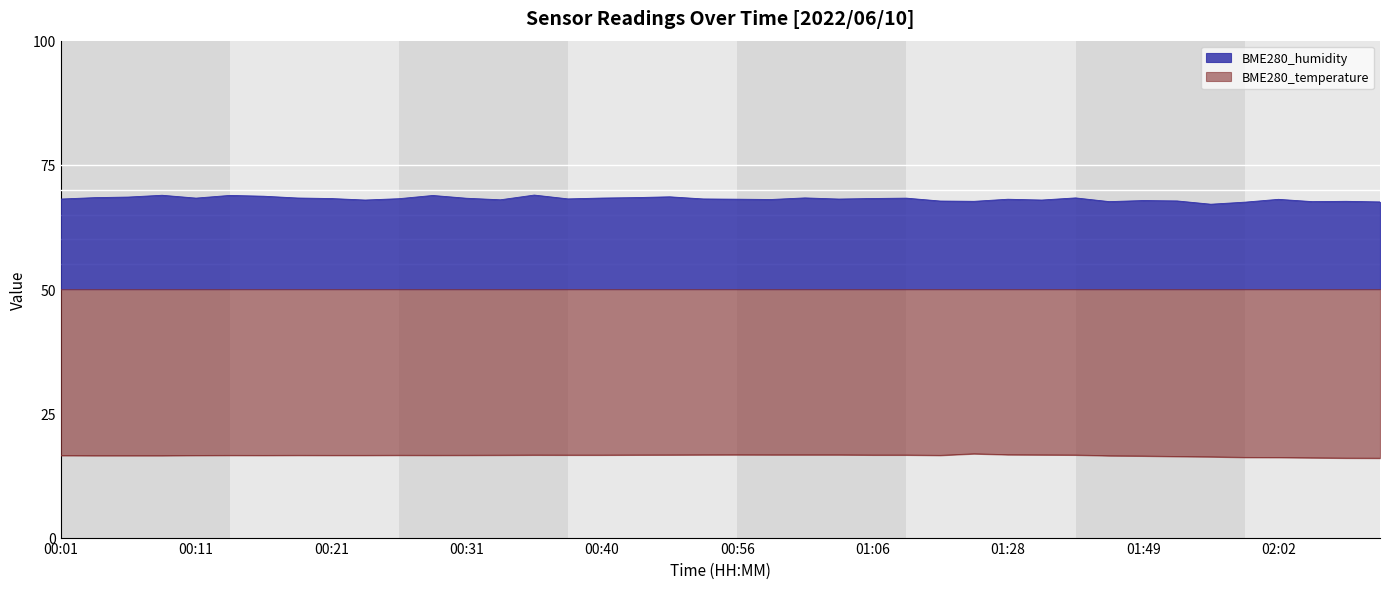

Where is the data nearest to the value 68?

00:33